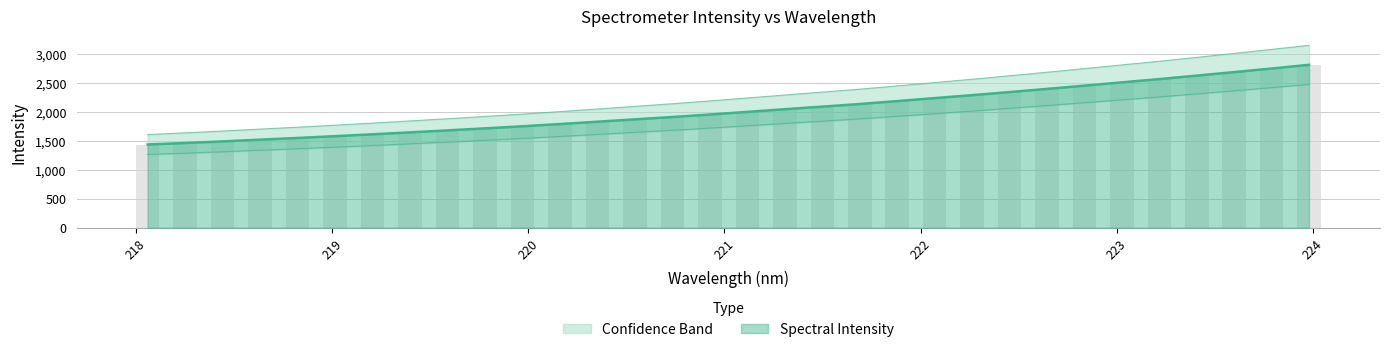

List the labels in order of value, largest first.

223.9802, 223.7895, 223.5987, 223.408, 223.2172, 223.0264, 222.8355, 222.6447, 222.4538, 222.263, 222.0721, 221.8812, 221.6902, 221.4993, 221.3083, 221.1174, 220.9264, 220.7354, 220.5444, 220.3533, 220.1623, 219.9712, 219.7801, 219.589, 219.3979, 219.2067, 219.0156, 218.8244, 218.6332, 218.442, 218.2508, 218.0596